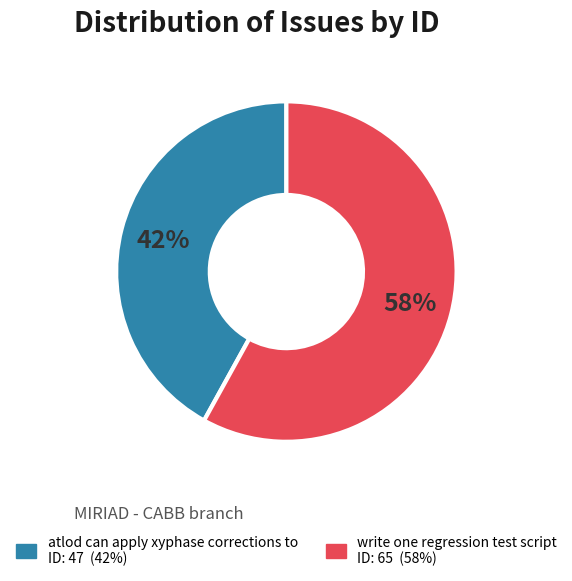

Does any single category account for the majority?

Yes